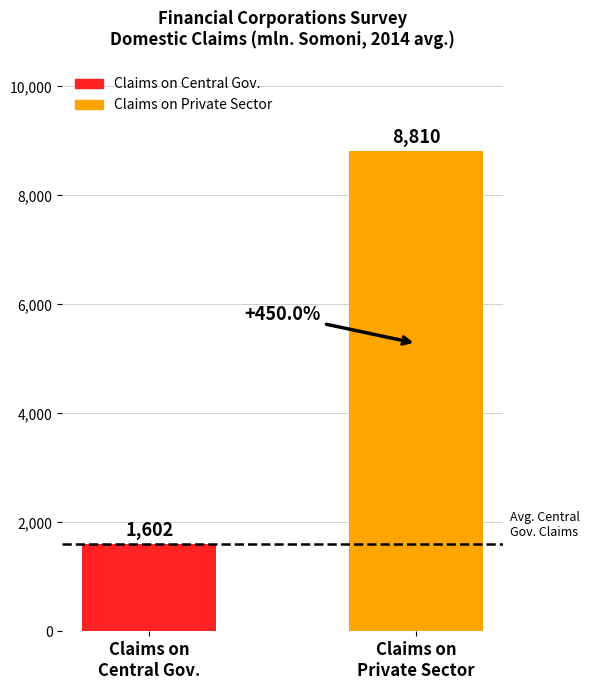

What is the minimum value for Claims on Private Sector?

8809.7